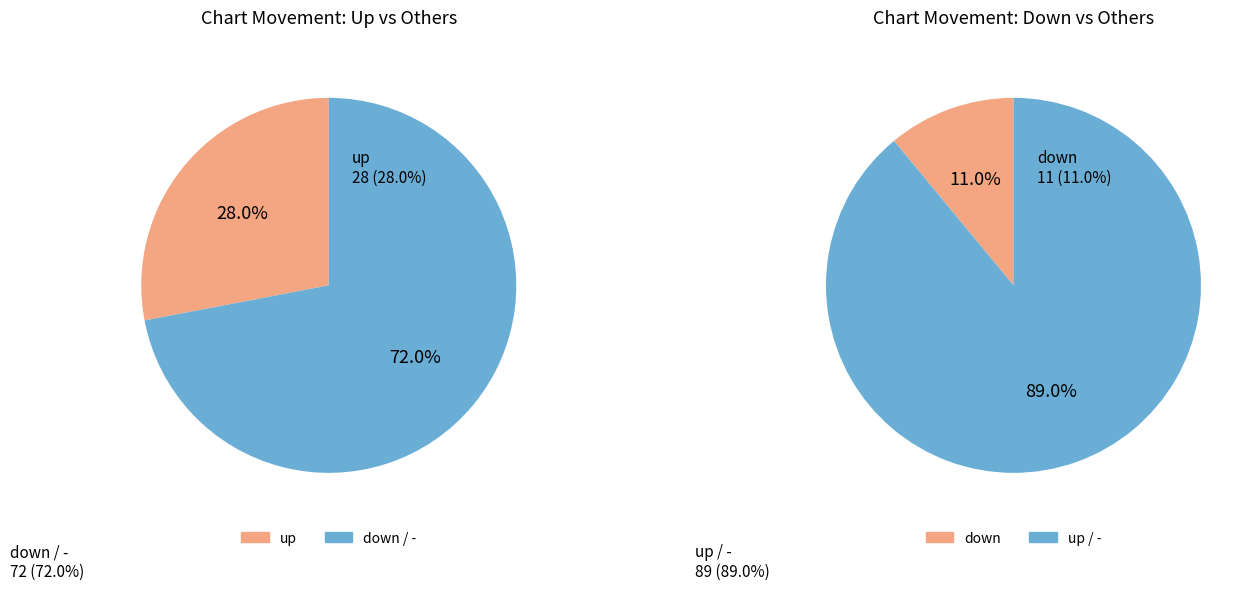

What percentage is the down slice, to the nearest percent?

11%